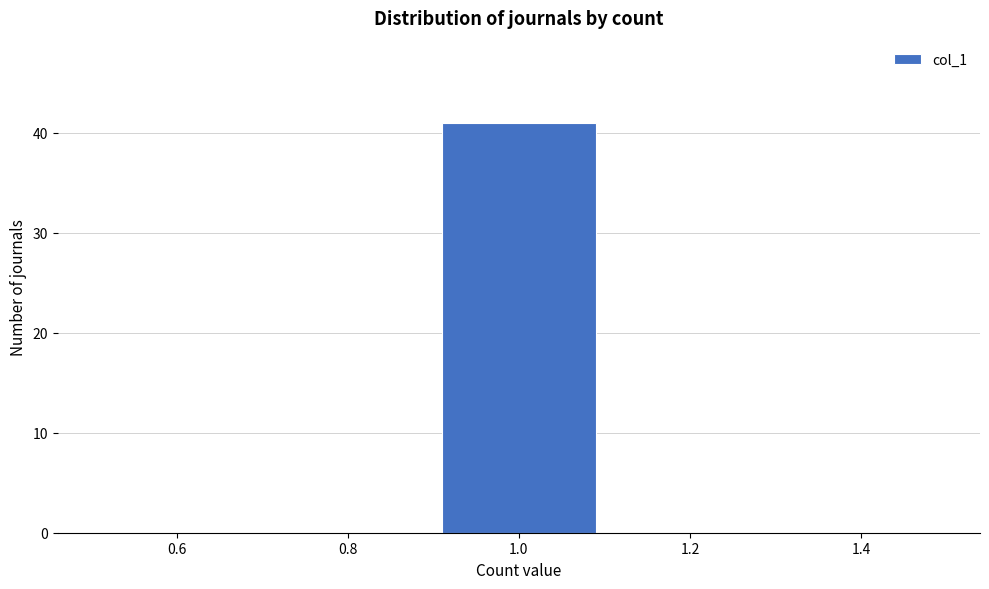

How tall is the bar that spans 0.9 to 1.1 on the x-axis? The values are not printed on the chart, so give them approximately, as read against the axis.

41